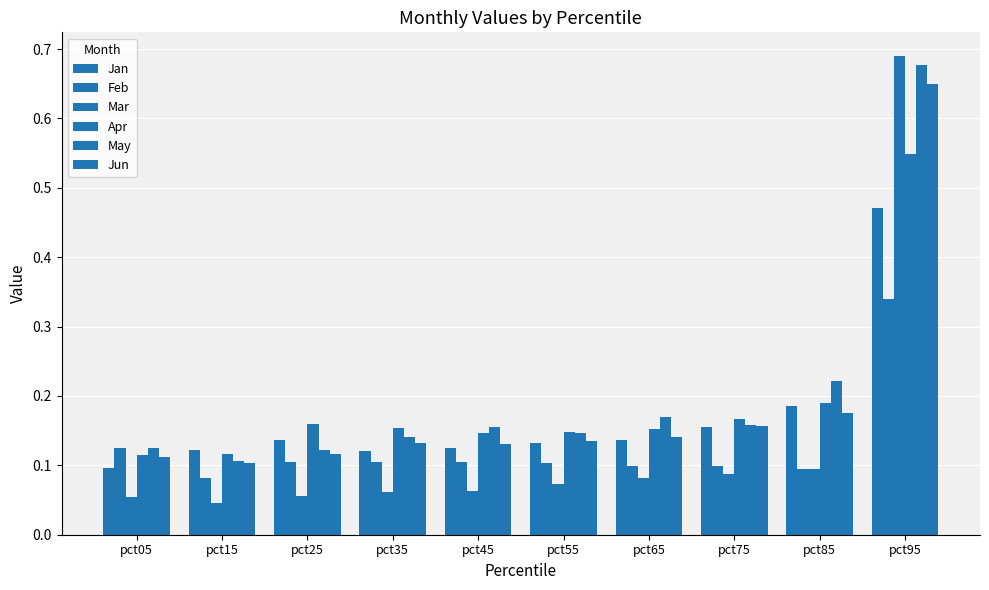

Rank the series by their maximum value, from highest to lowest.

Mar, May, Jun, Apr, Jan, Feb